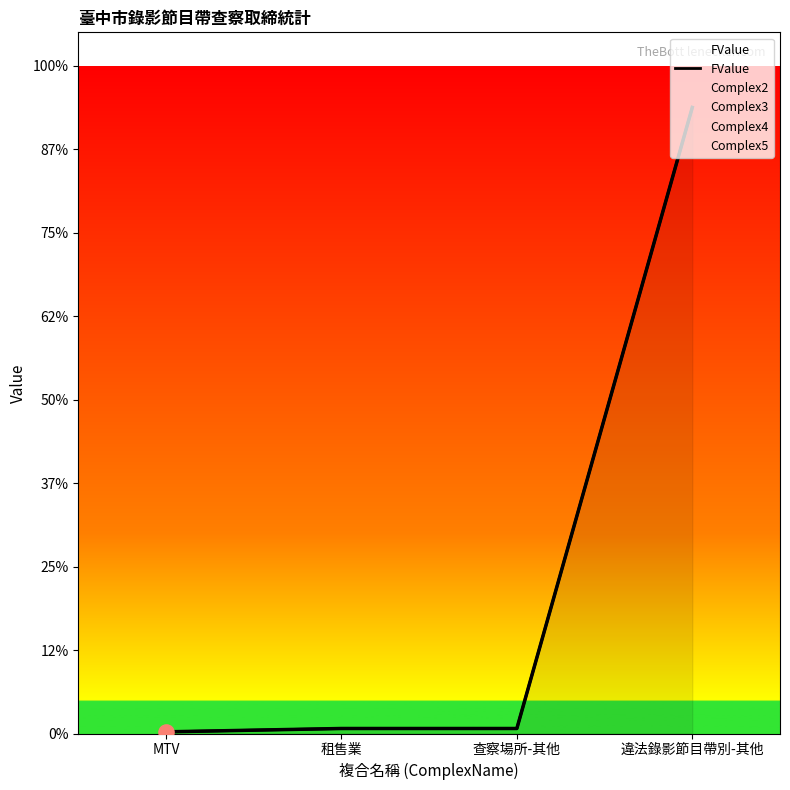

Which has a higher value, 查察場所-其他 or 違法錄影節目帶別-其他?

違法錄影節目帶別-其他